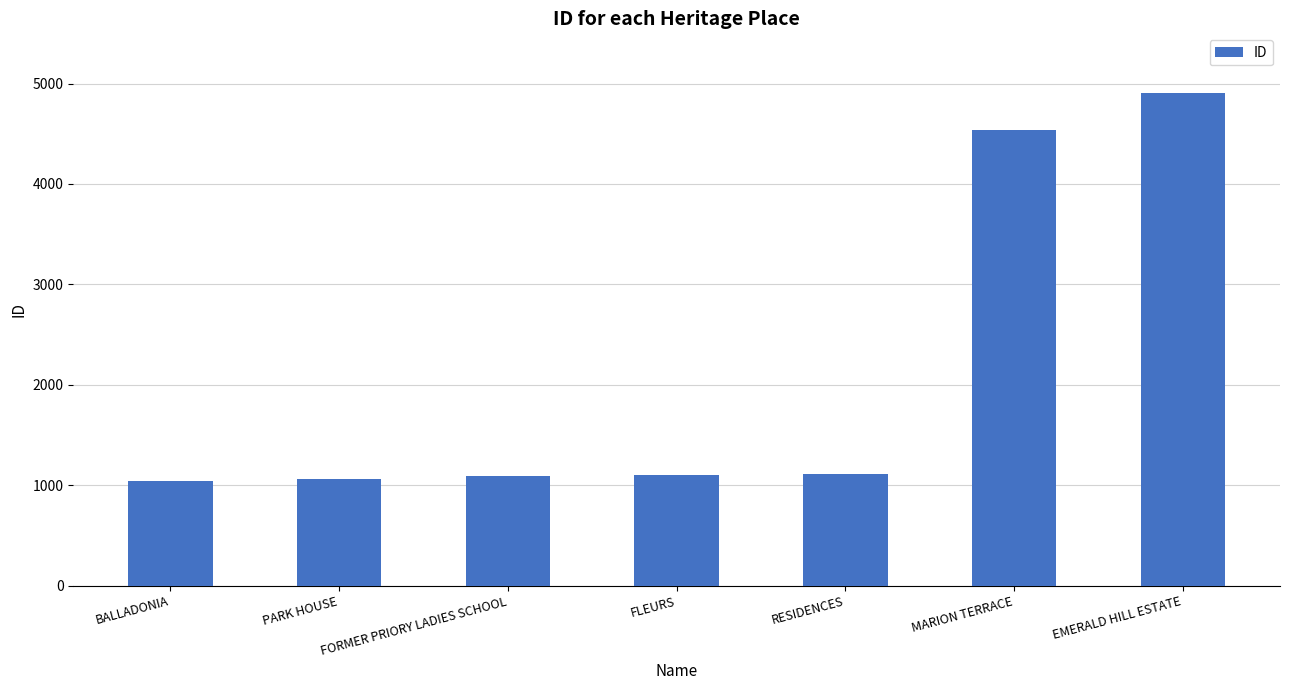

Does the chart contain stacked bars?

No